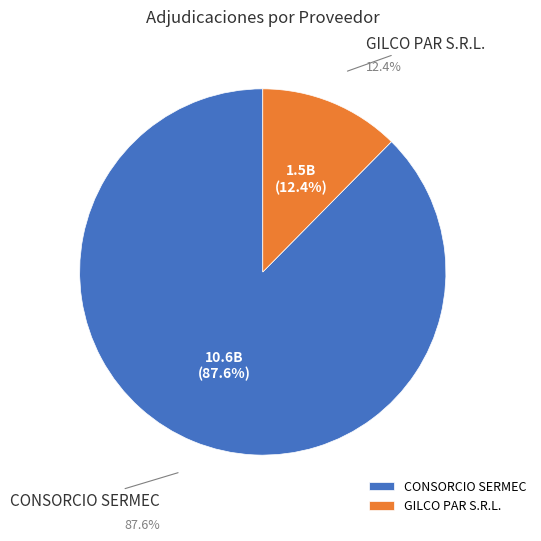

What percentage is the CONSORCIO SERMEC slice, to the nearest percent?

88%